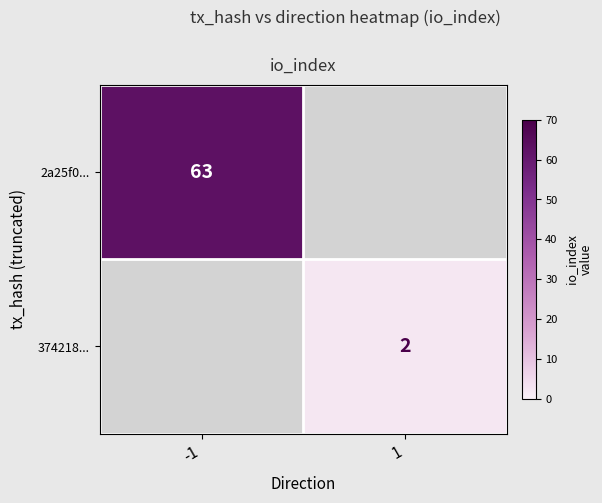

True or false: 374218... has a value of 3 at 1.

False